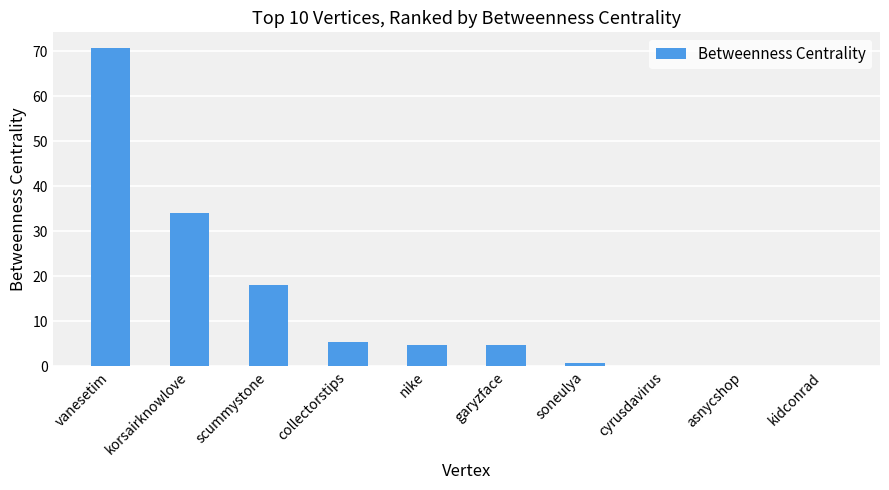

What is the sum of all values?

138.0